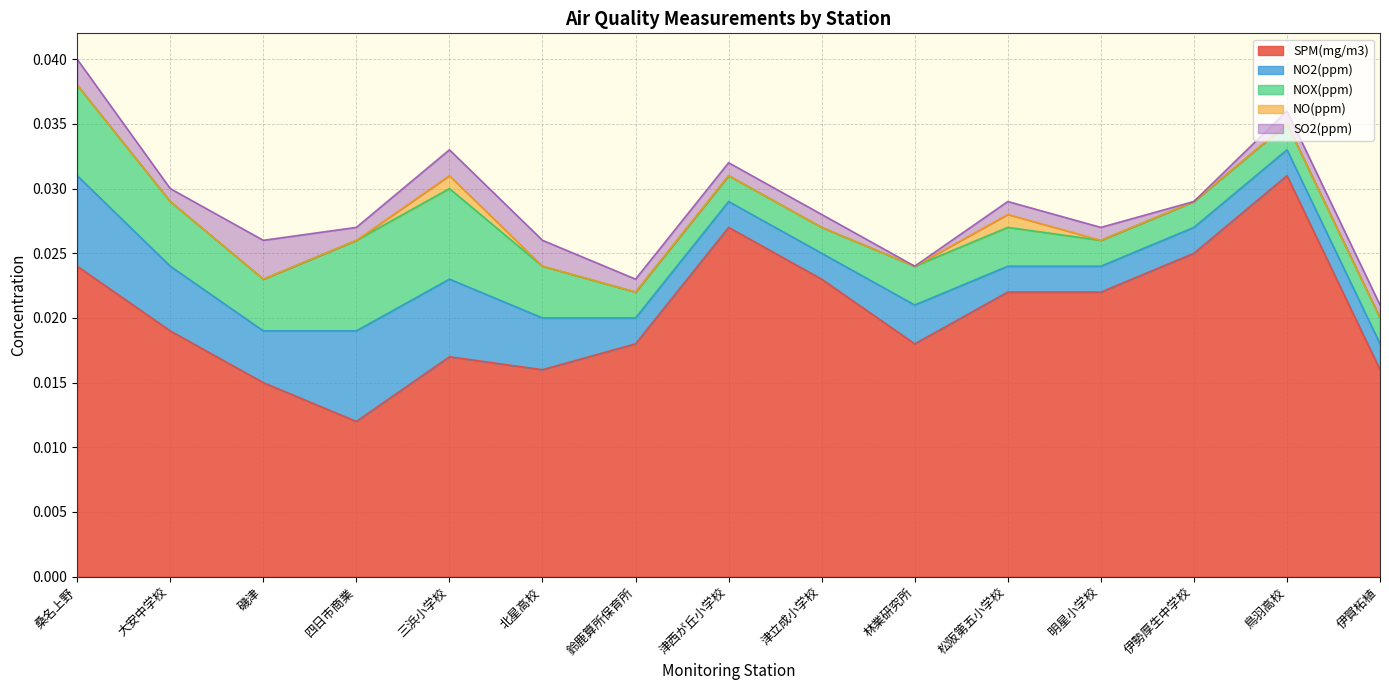

What is the label of the 10th point from the right?

北星高校